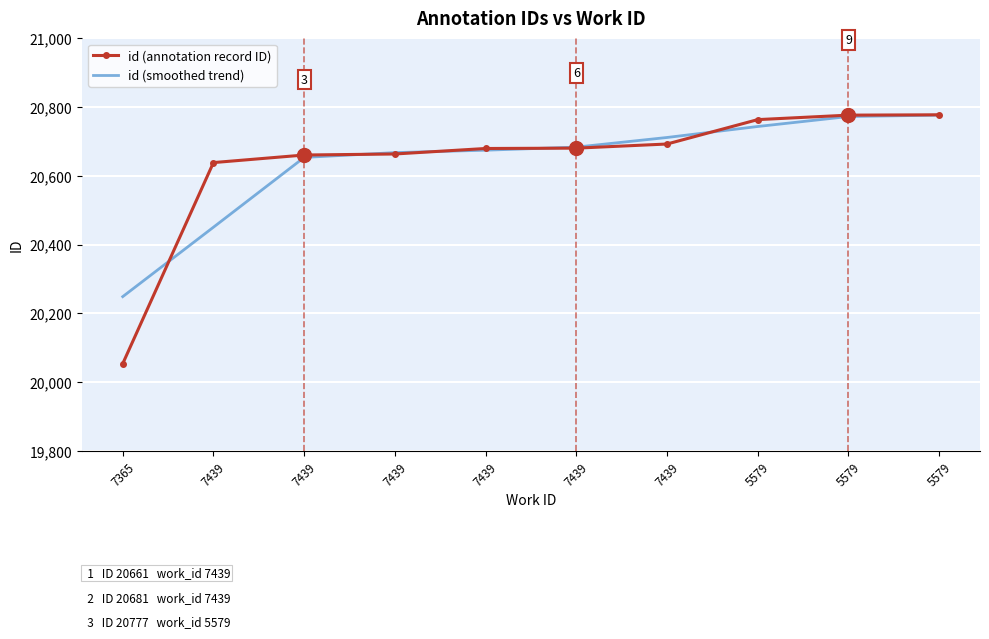

True or false: id (annotation record ID) has a value of 27222 at 7365.

False